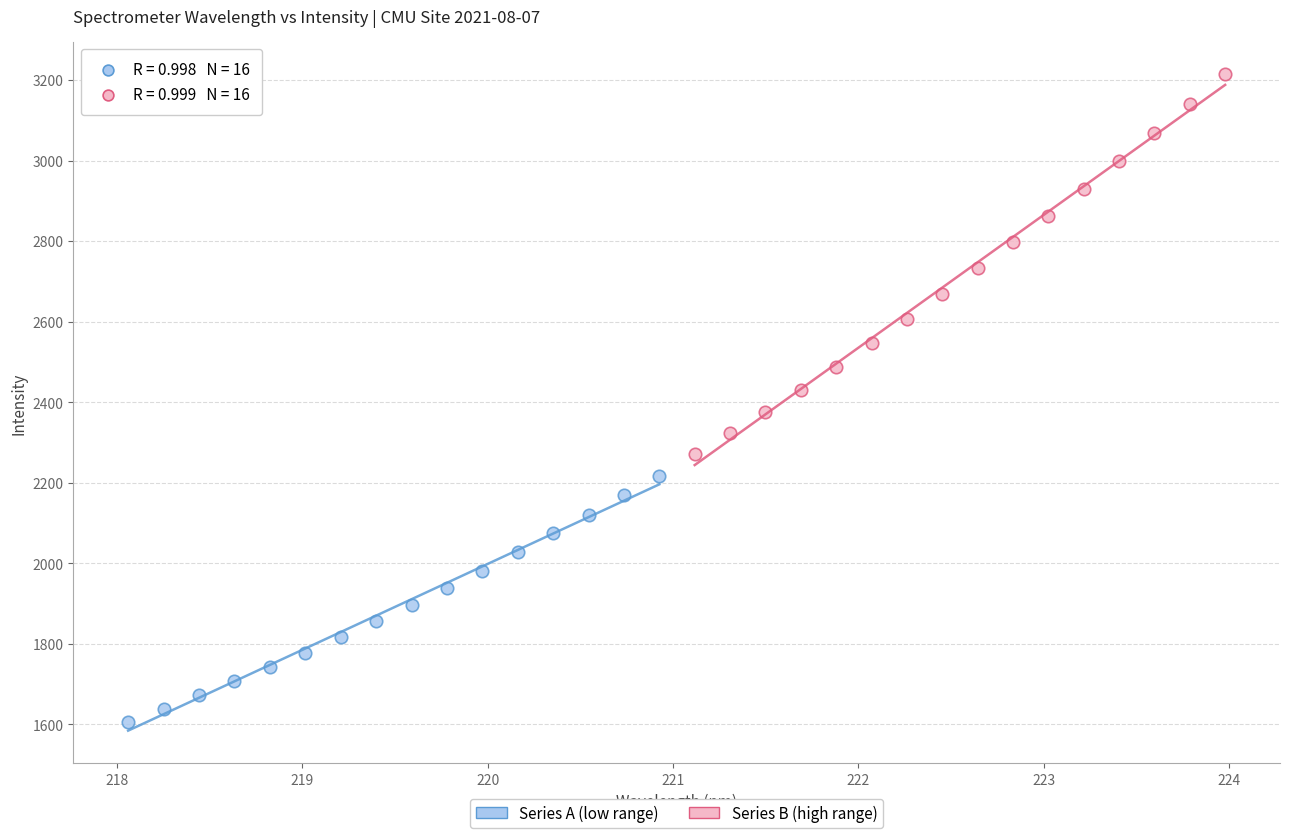

What are all the series names shown in the legend?

Series A (low range), Series B (high range)